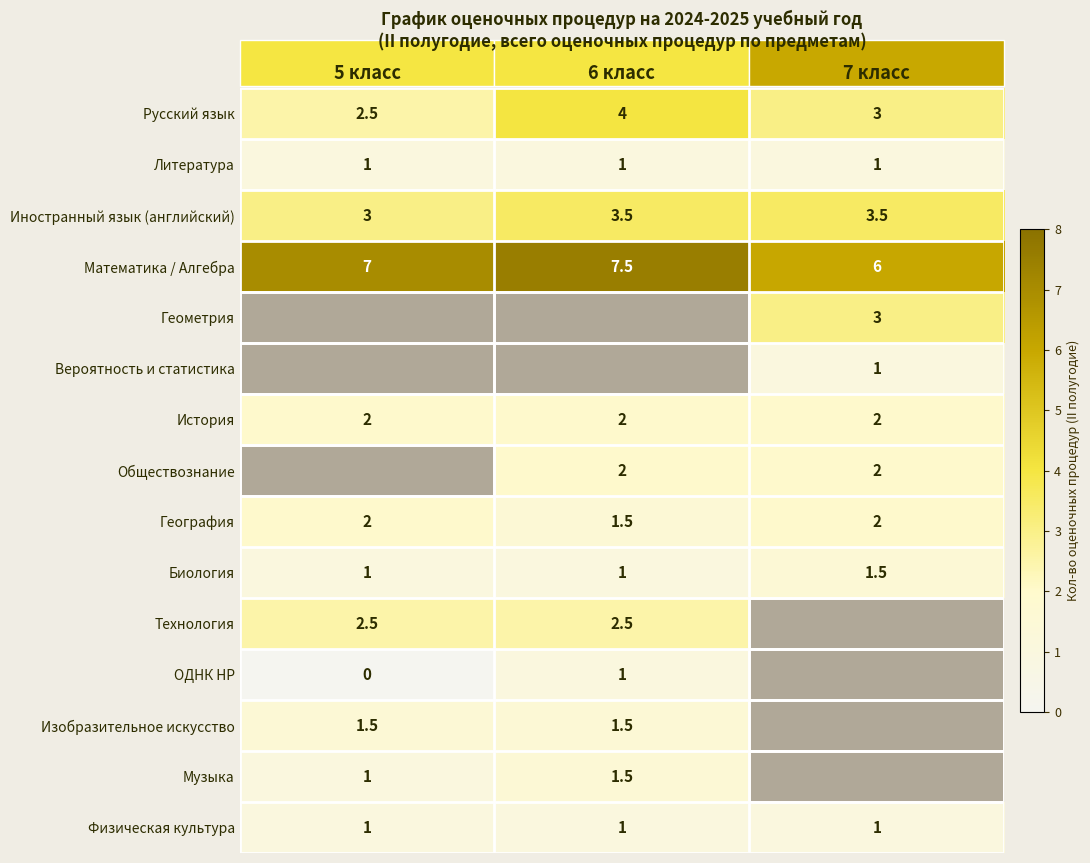

Rank the categories by Математика / Алгебра value from lowest to highest.

7 класс, 5 класс, 6 класс